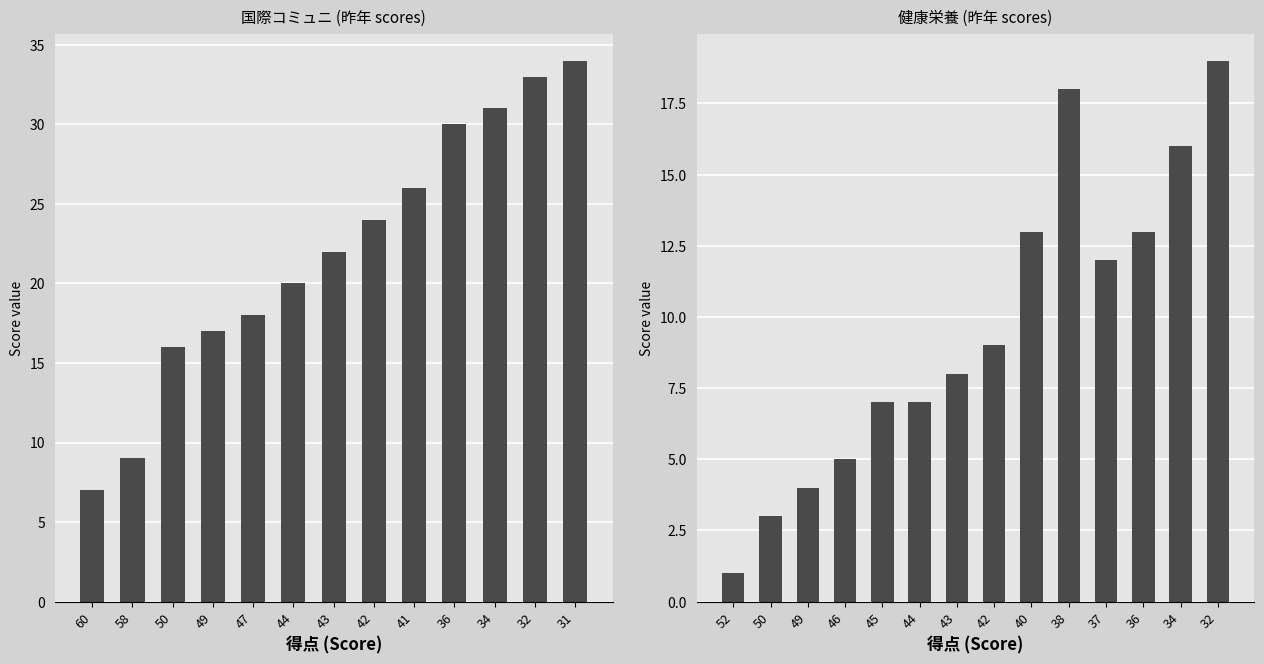

At which label is 国際コミュニ closest to 20?

44